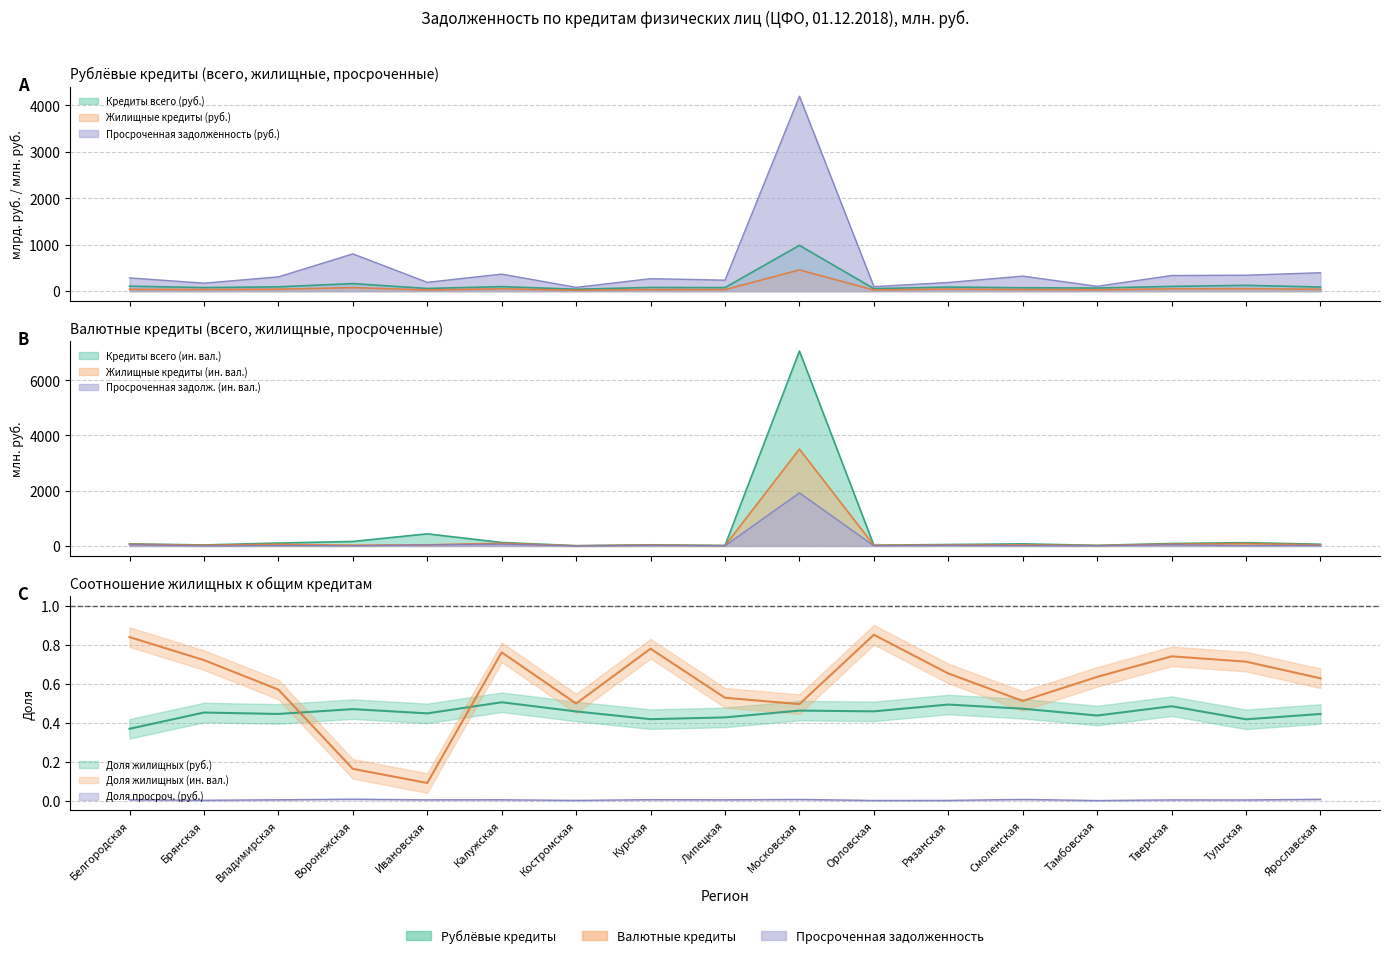

What is the approximate value of Кредиты всего (руб.) at Брянская?

77.5